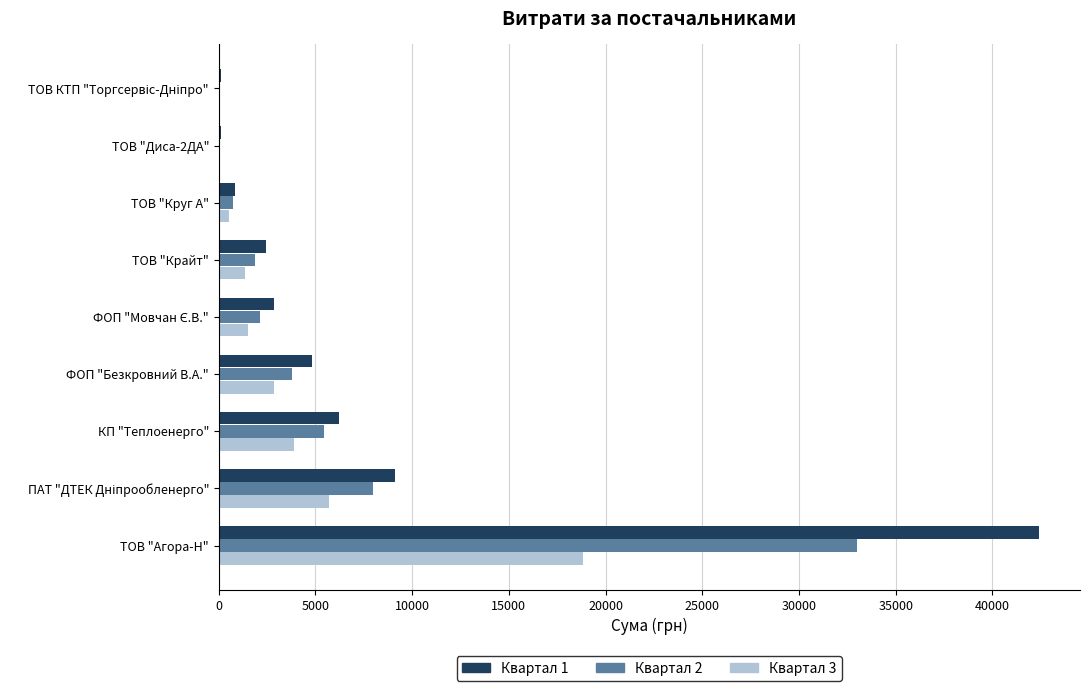

What is the maximum value shown in the chart?

42404.7